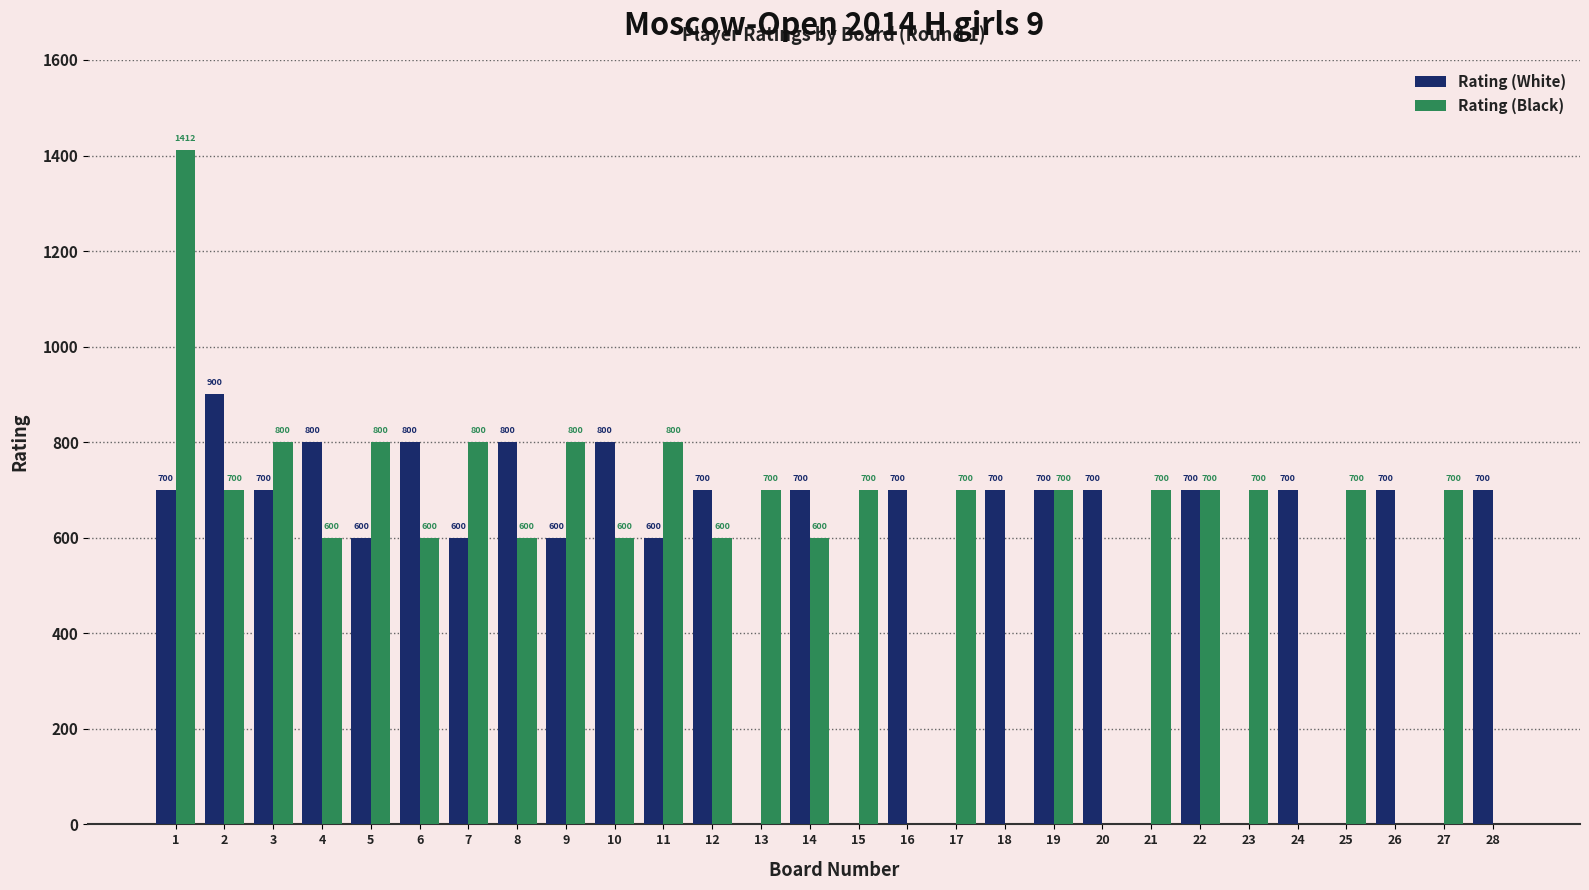

The value of Rating (White) at 9 is 600. True or false?

True